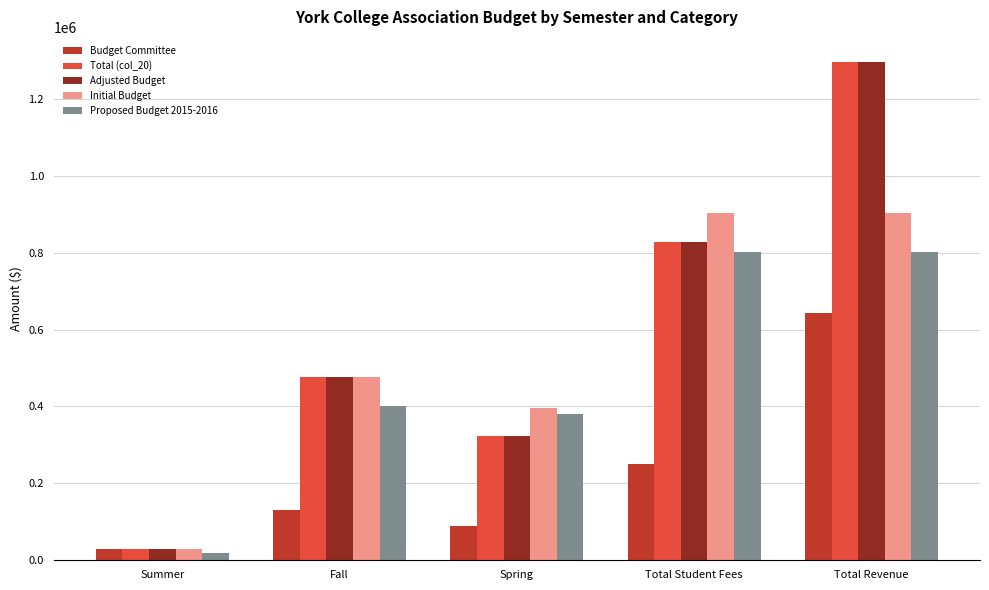

List the labels in order of Budget Committee value, smallest first.

Summer, Spring, Fall, Total Student Fees, Total Revenue